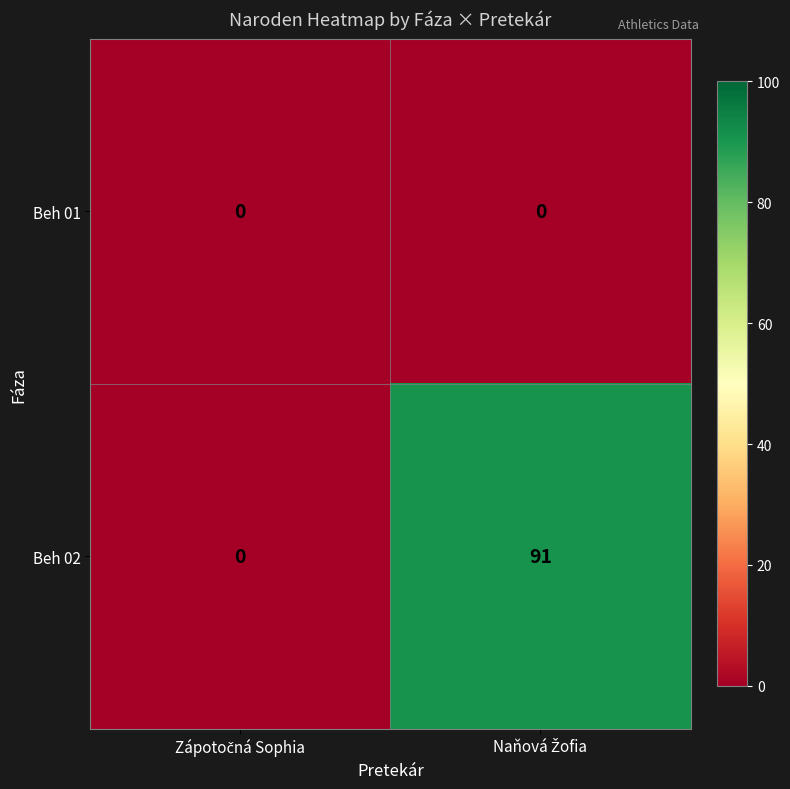

What is the average value of the Beh 02 series?

46